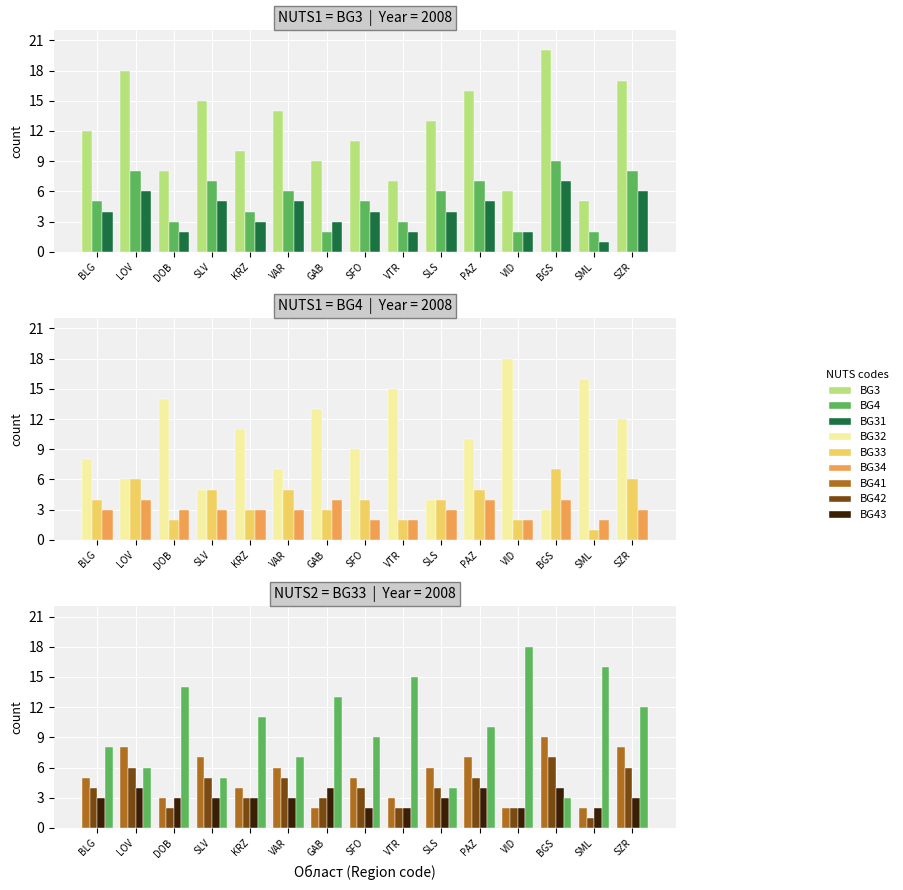

What is the spread (max minus min) of values at PAZ?

12